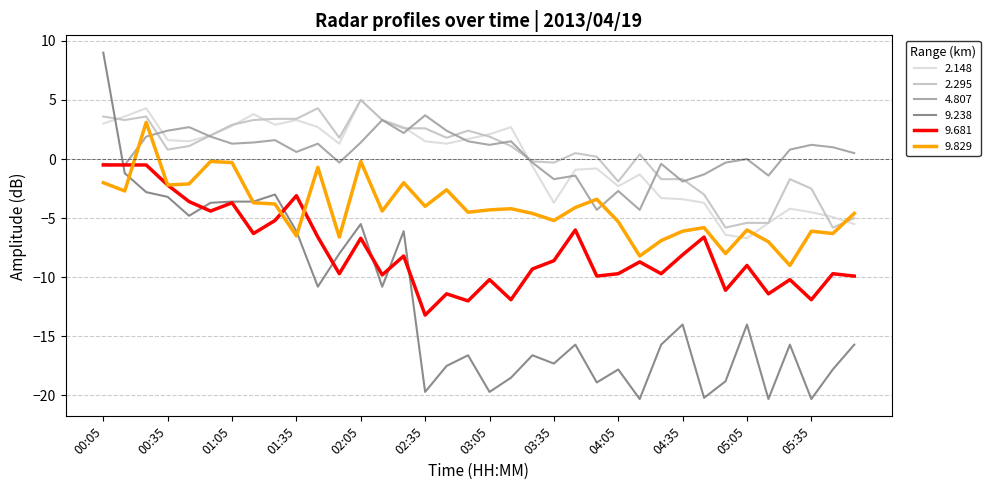

What is the highest value of the 2.148 series?

5.0